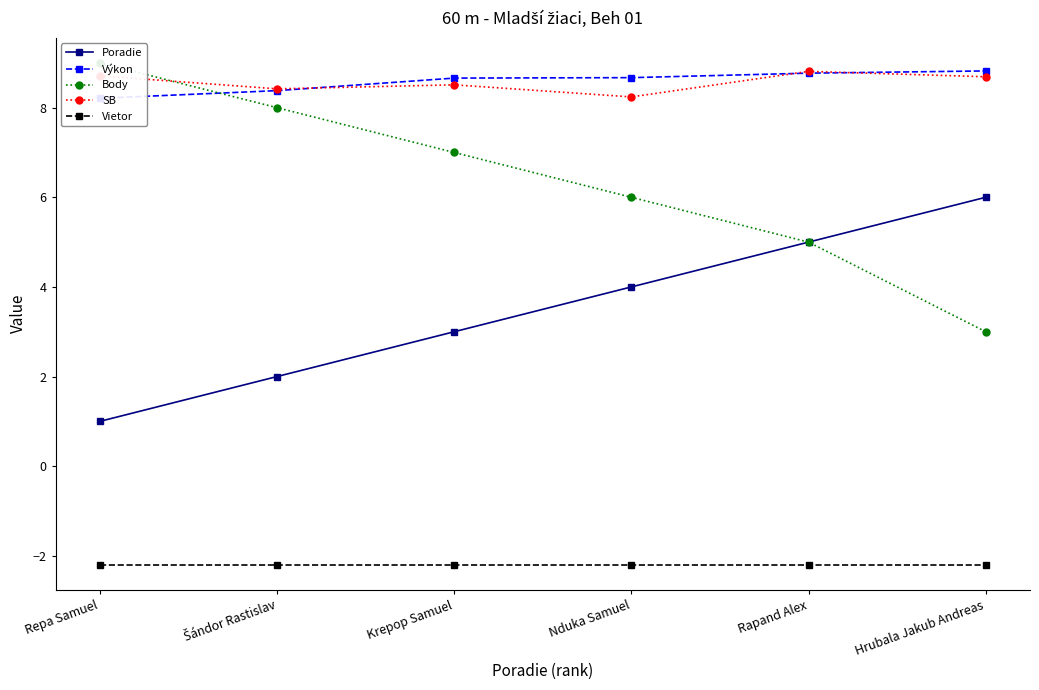

At how many categories does at least one series exceed 7?

6